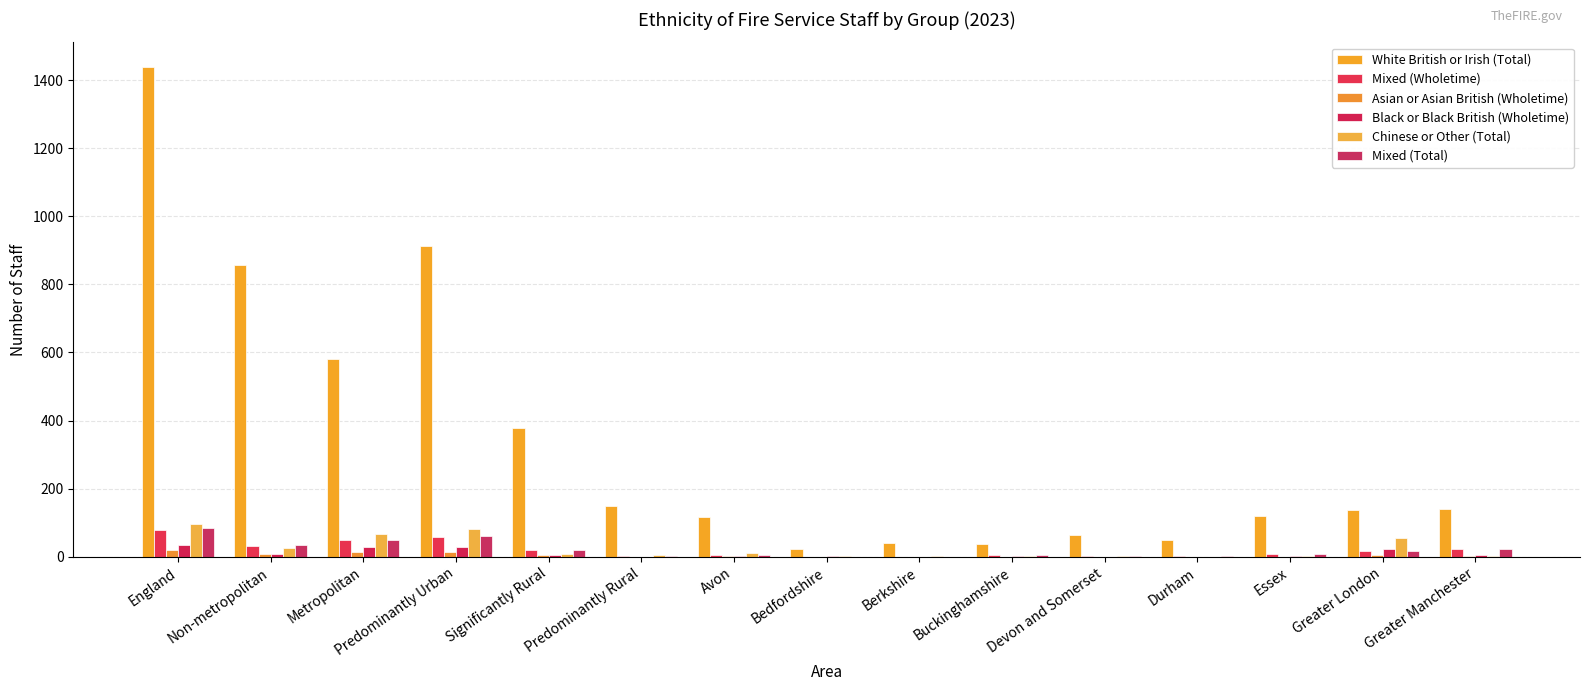

What is the maximum value for Mixed (Wholetime)?

80